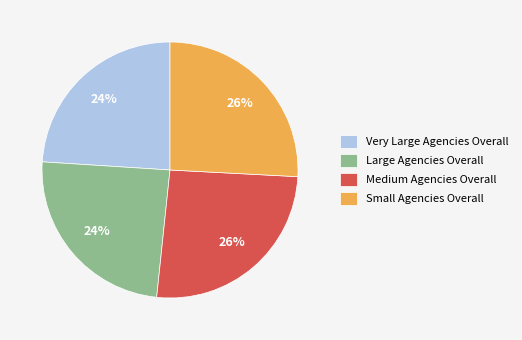

Does Large Agencies Overall represent more than half of the total?

No